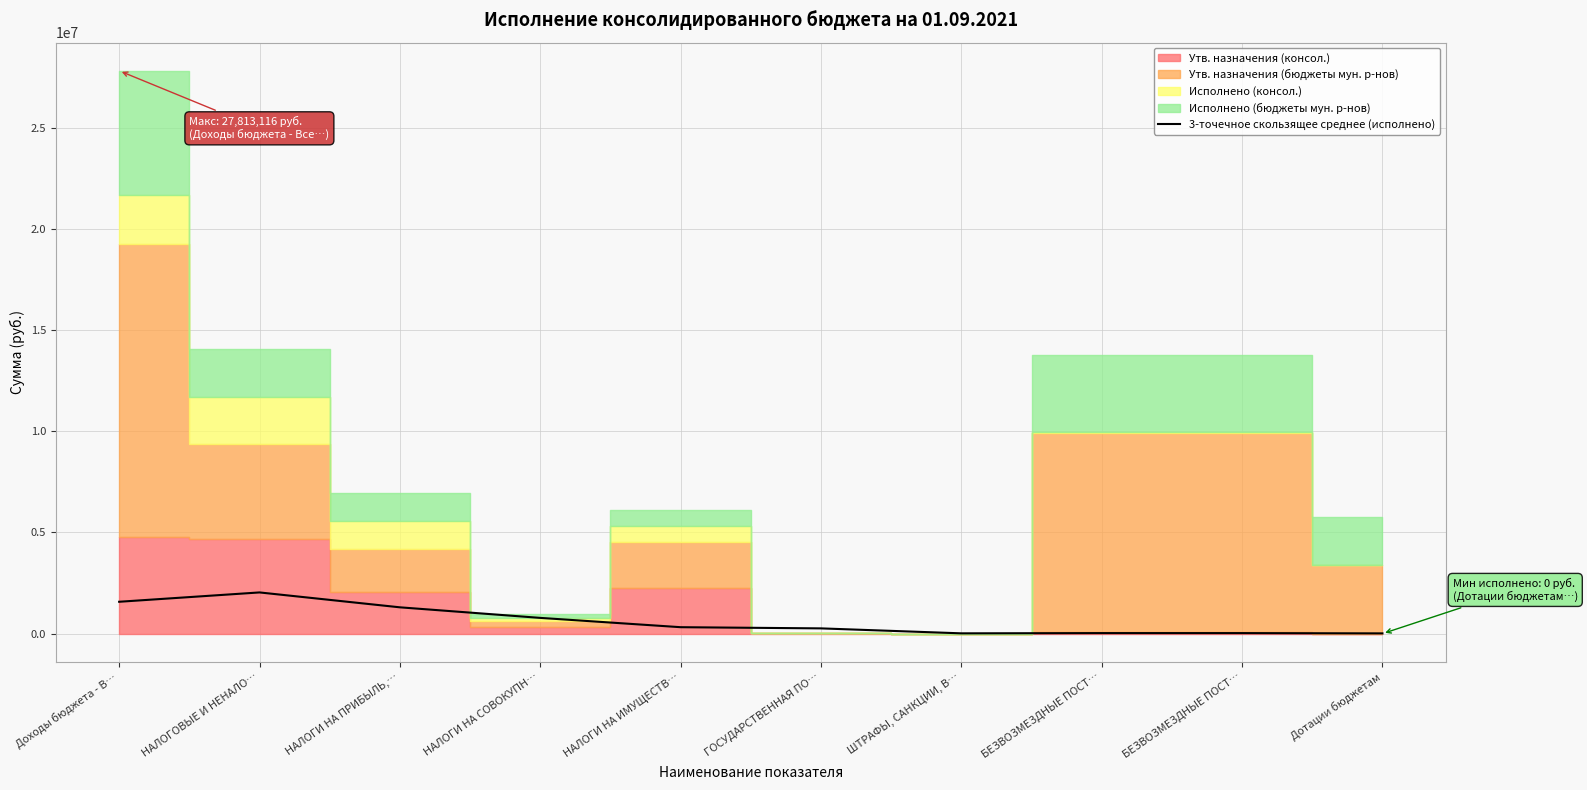

True or false: the data shows 1575785.1 at Доходы бюджета - В….

True